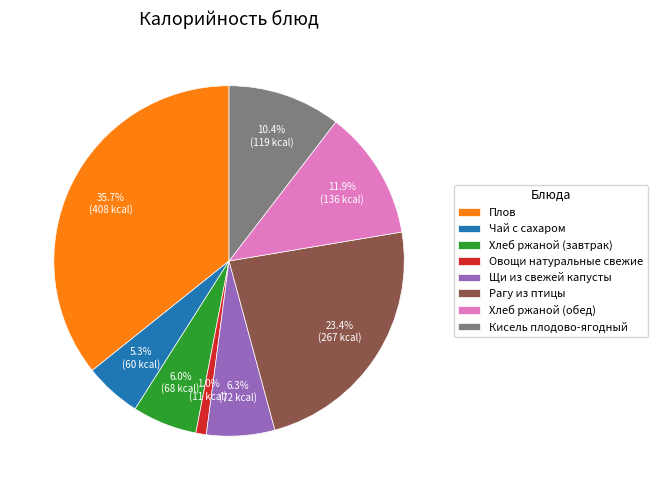

Which slice is the smallest?

Овощи натуральные свежие